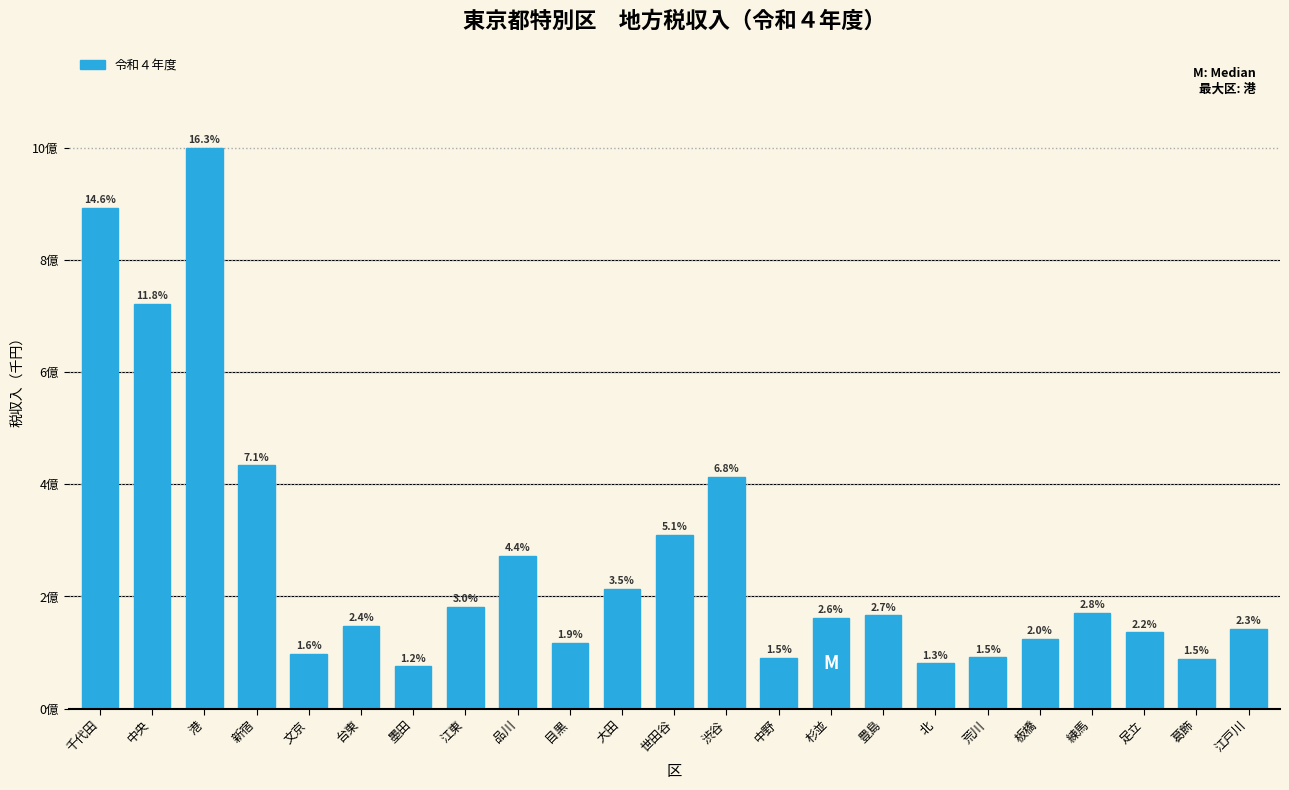

Are the bars horizontal?

No